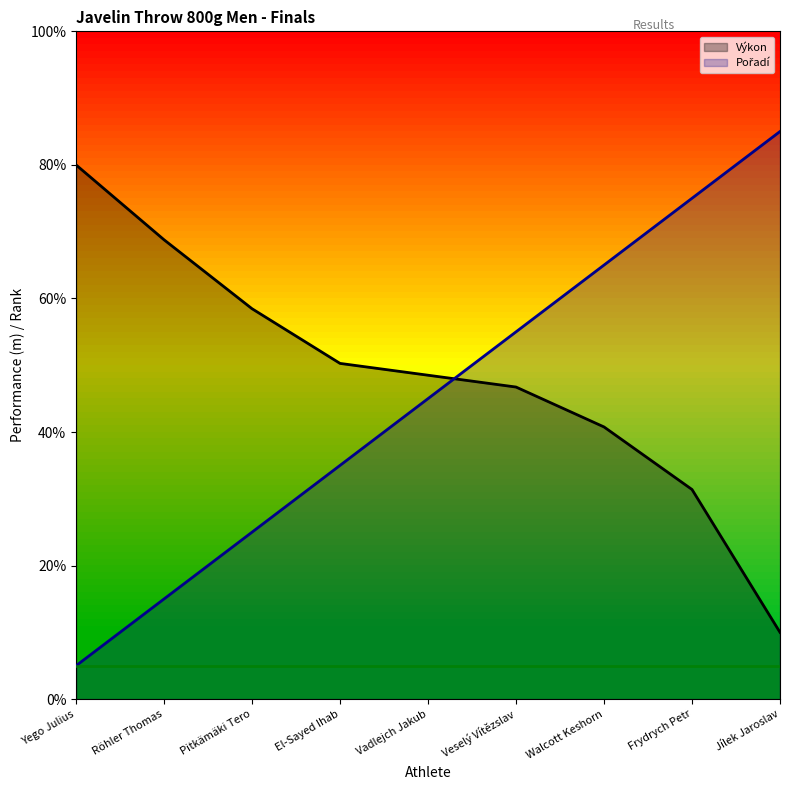

Reading left to right, transcribe all the data shown in this chart.

Výkon: 80.0	68.8	58.5	50.3	48.5	46.7	40.8	31.4	10.0
Pořadí: 5.0	15.0	25.0	35.0	45.0	55.0	65.0	75.0	85.0